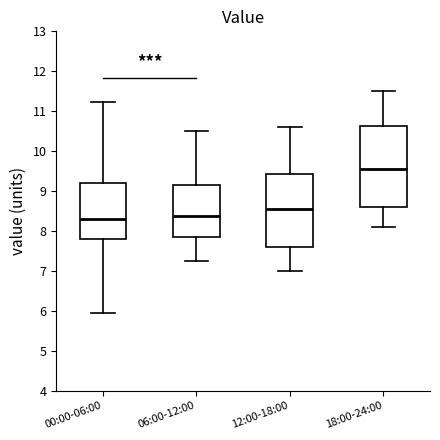

Where is the lower edge of the box for 00:00-06:00 on the y-axis? The values are not printed on the chart, so give them approximately, as read against the axis.

7.8